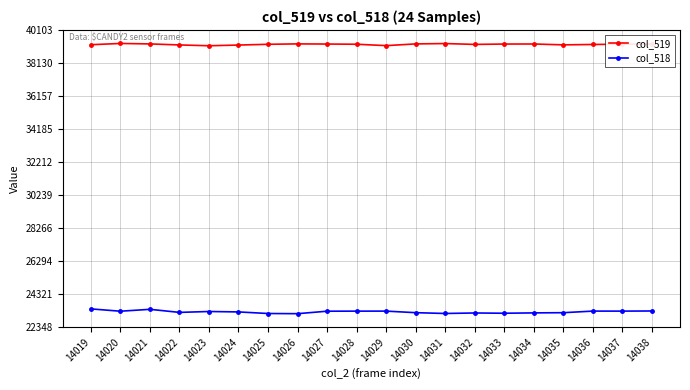

True or false: col_519 and col_518 cross at least once.

False